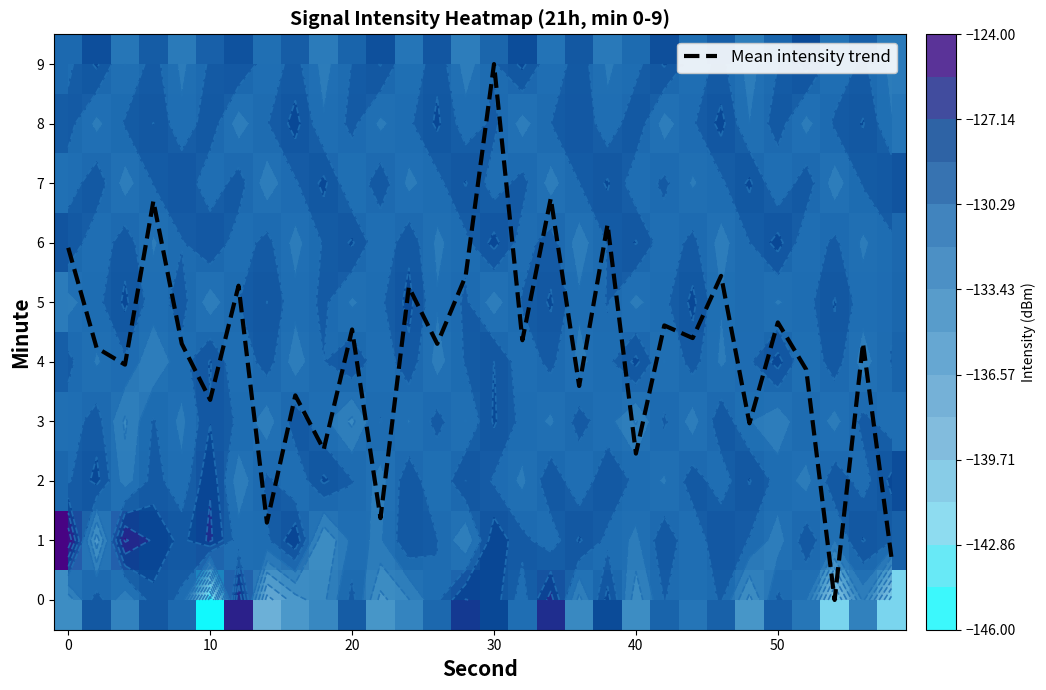

The Mean intensity trend series shows 14.6 at 30. True or false?

False